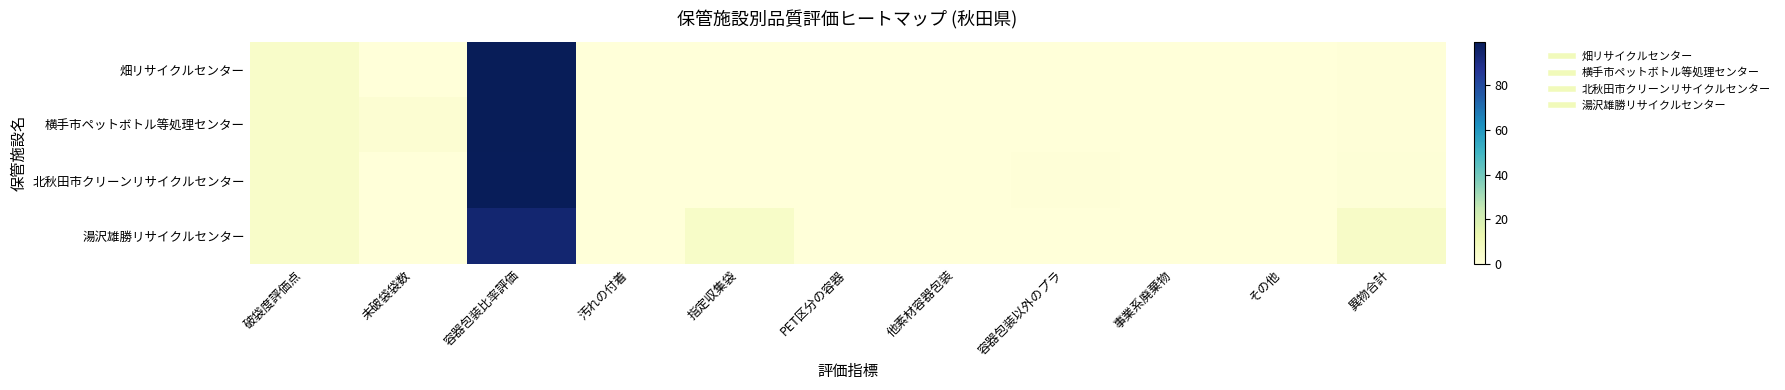

List the series in order of their peak value, highest first.

畑リサイクルセンター, 横手市ペットボトル等処理センター, 北秋田市クリーンリサイクルセンター, 湯沢雄勝リサイクルセンター